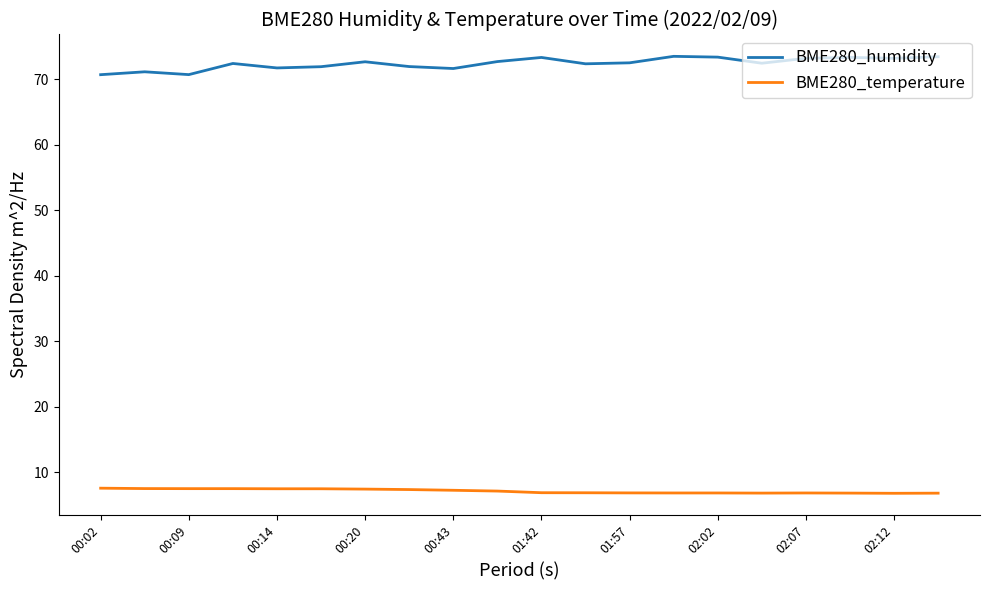

Rank the series by their average value, from highest to lowest.

BME280_humidity, BME280_temperature